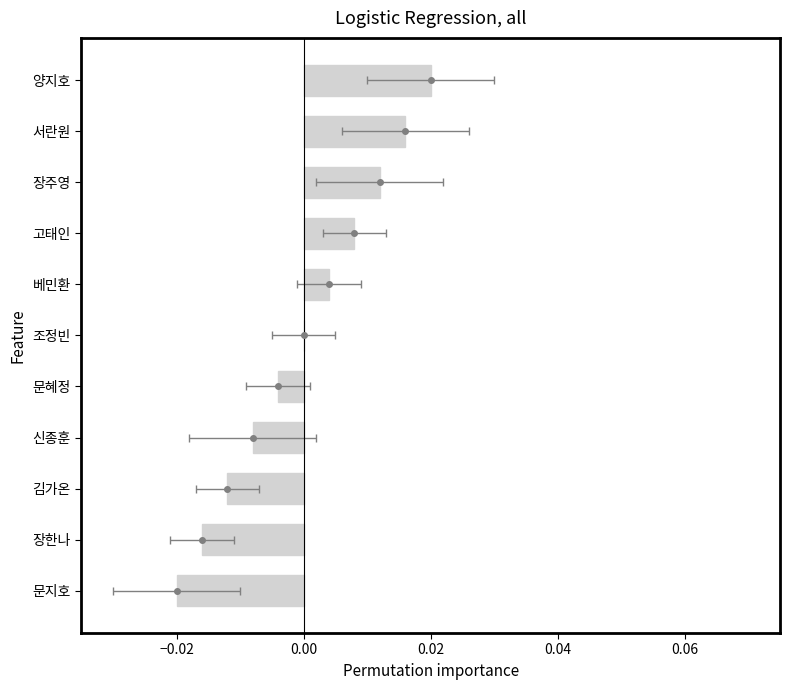

Count the number of data series in this chart.

1